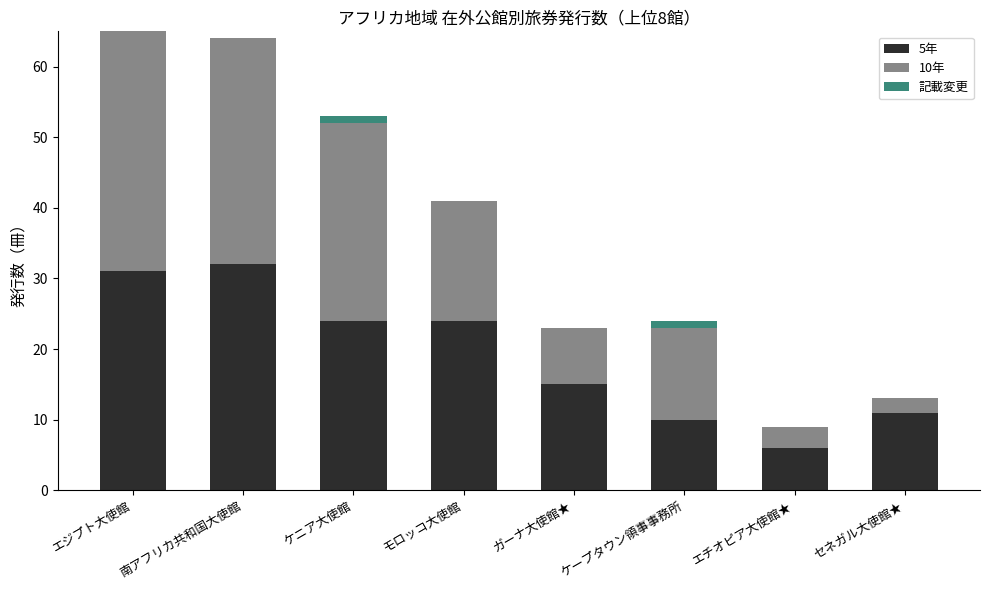

The 5年 series shows 14 at ケープタウン領事事務所. True or false?

False